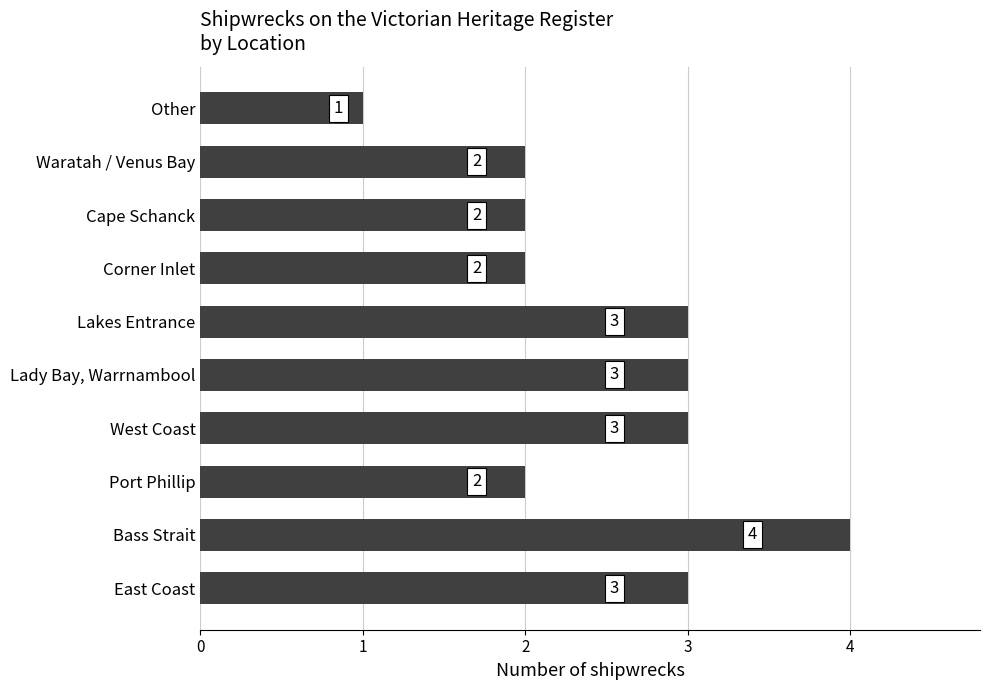

What value does the data have at Bass Strait?

4